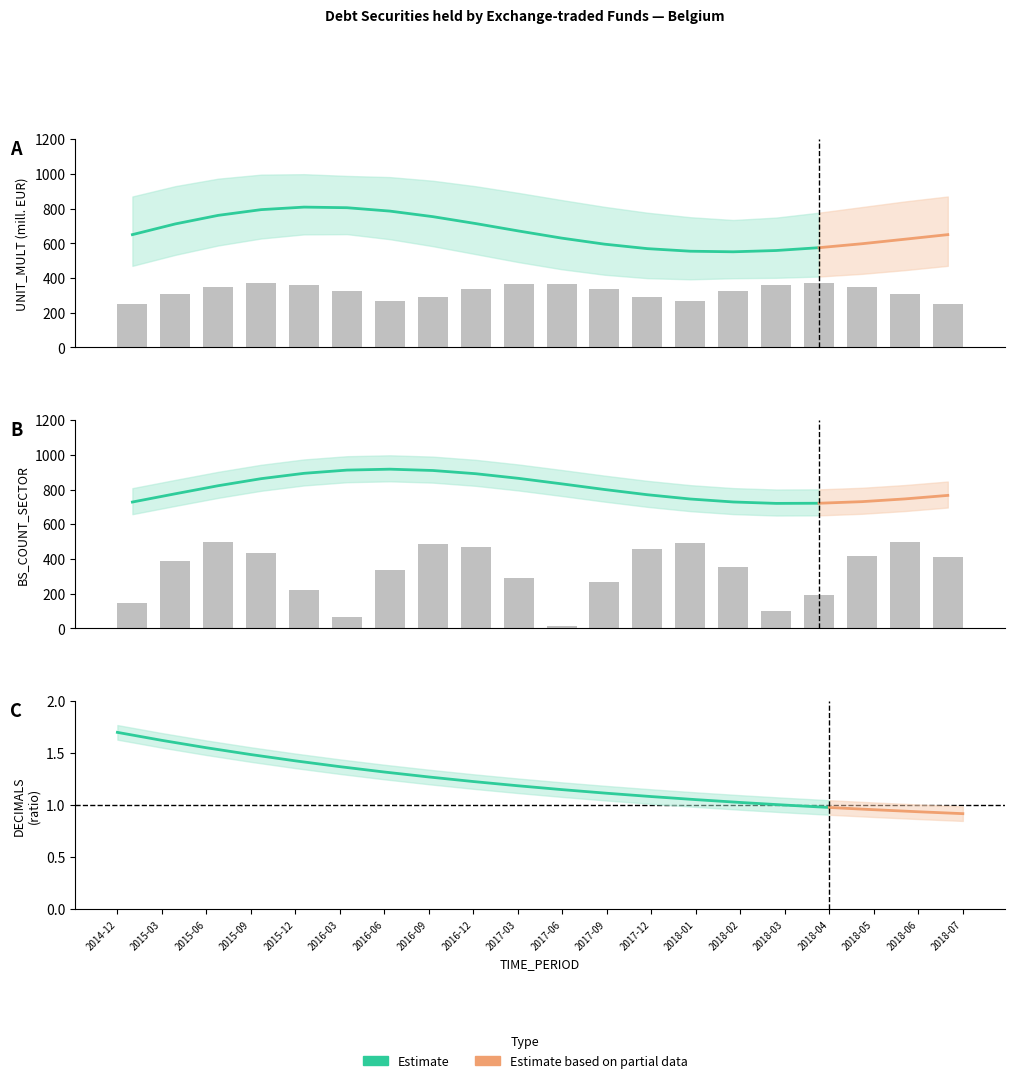

Are the bars horizontal?

No